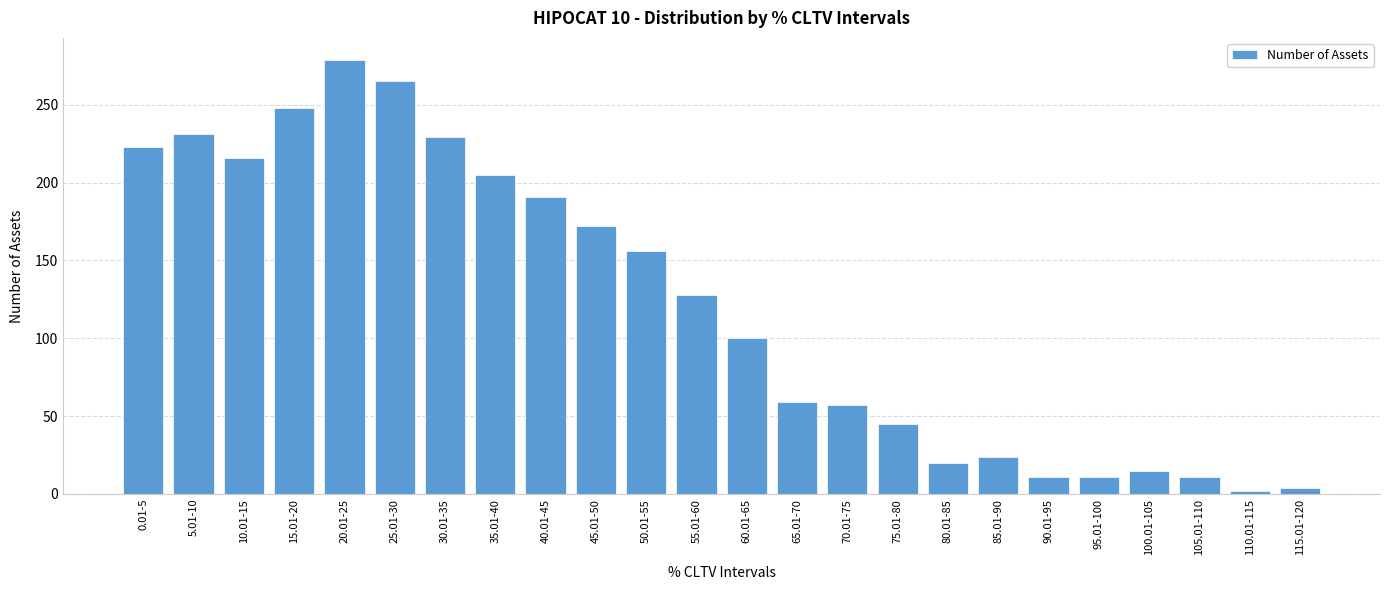

Reading left to right, transcribe all the data shown in this chart.

223	231	216	248	279	265	229	205	191	172	156	128	100	59	57	45	20	24	11	11	15	11	2	4